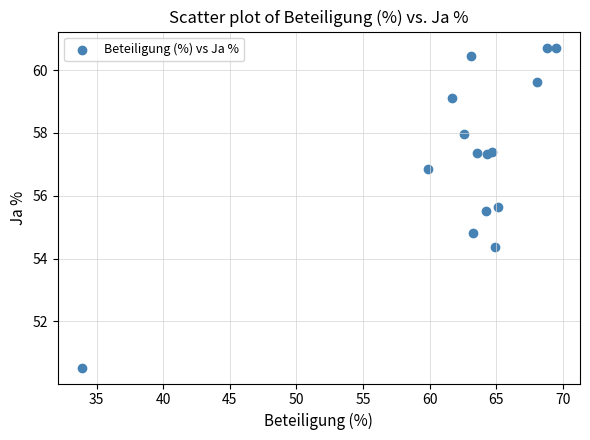

What Y value in the scatter plot is closest to 55?

54.8